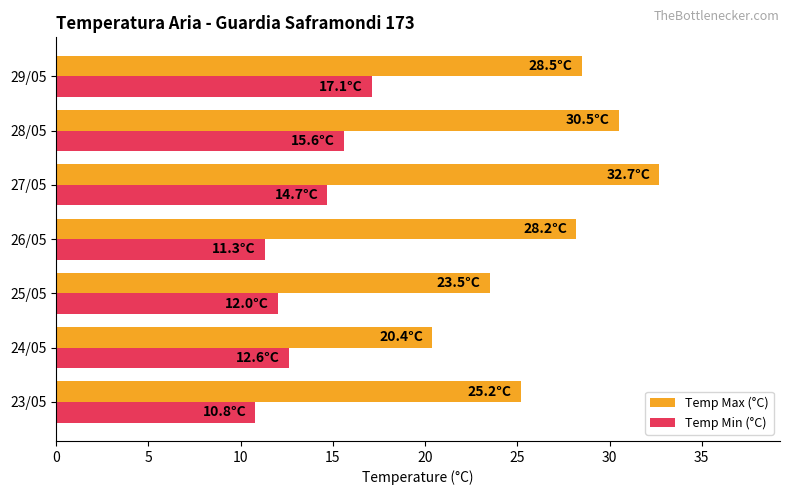

What is the difference between the highest and lowest values at 27/05?

18.0